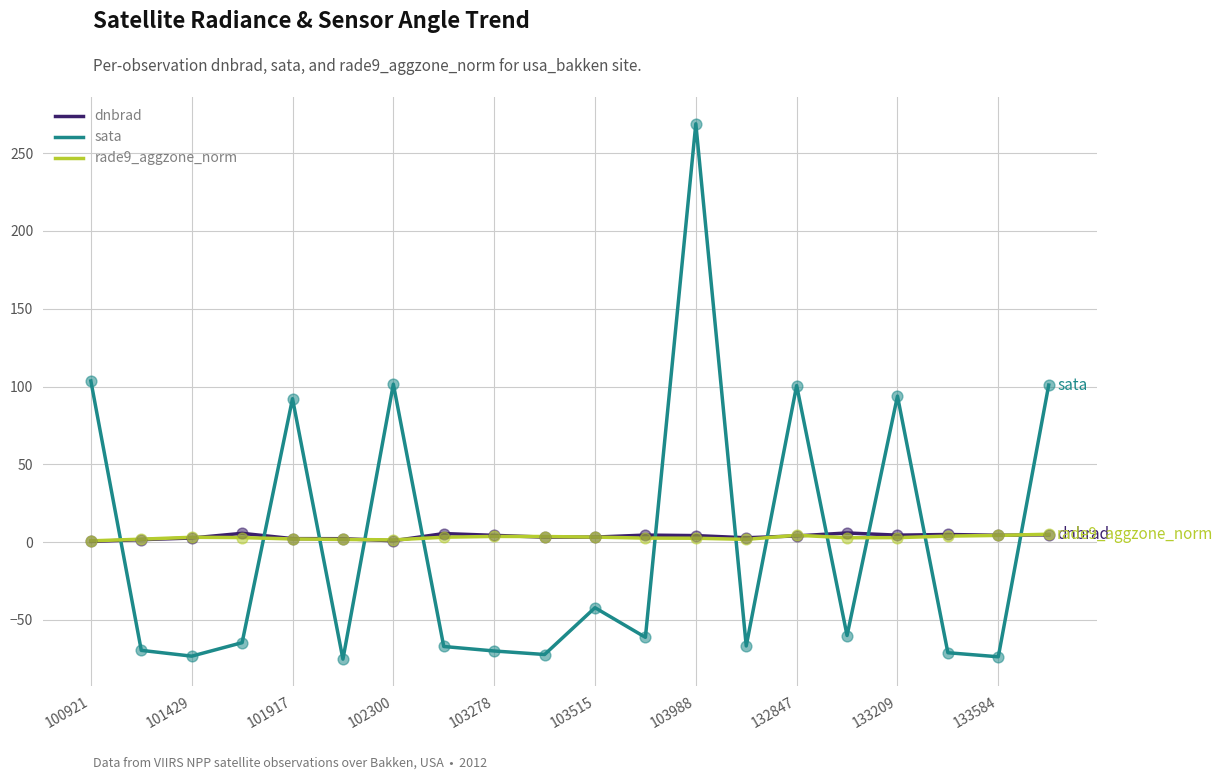

Which series has the largest range (max minus min)?

sata